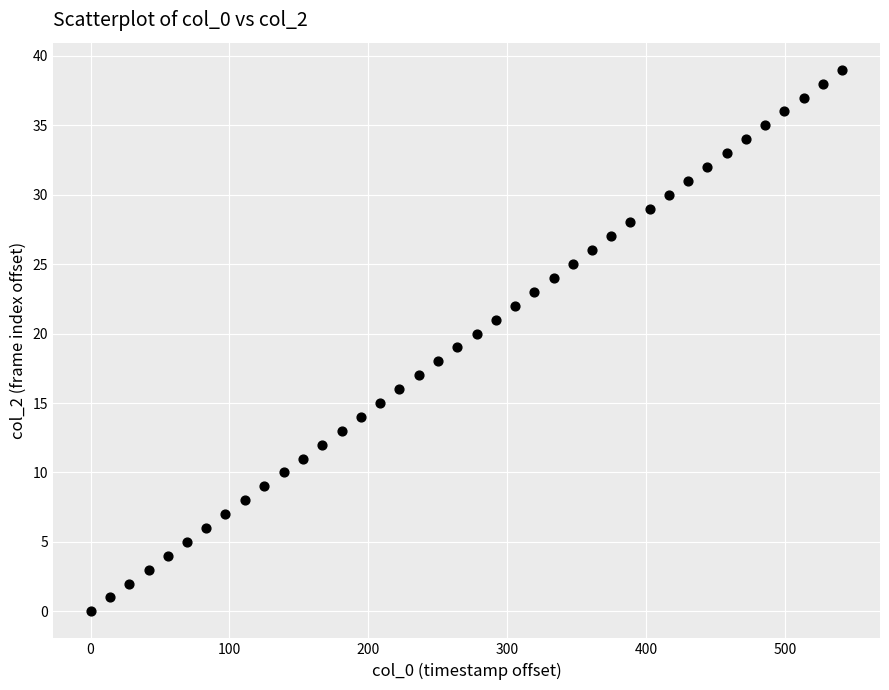

What is the range of Y values (max minus min)?

39